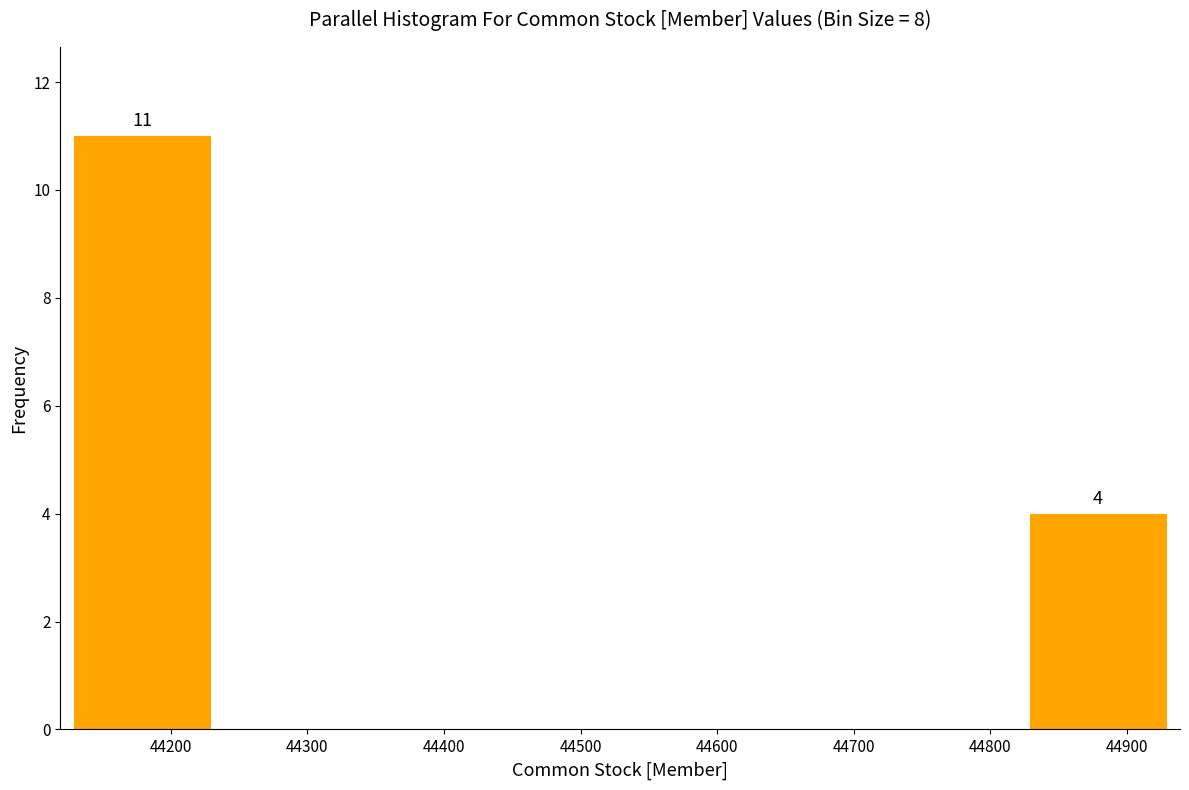

Over which range of the x-axis is the bar tallest?

44129 to 44229